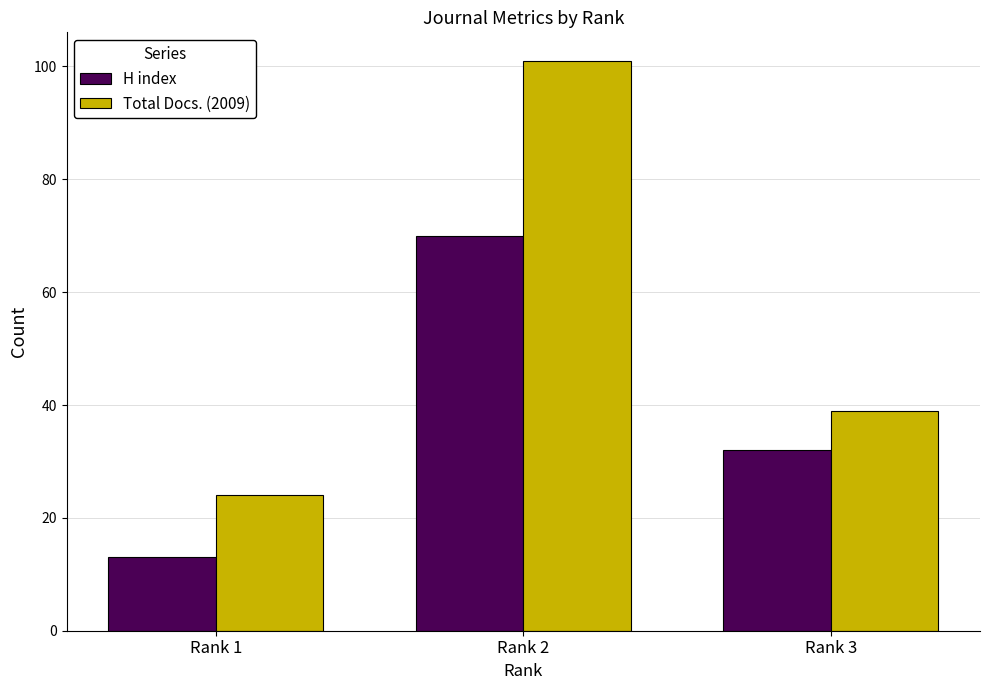

Which category has the lowest value in the Total Docs. (2009) series?

Rank 1